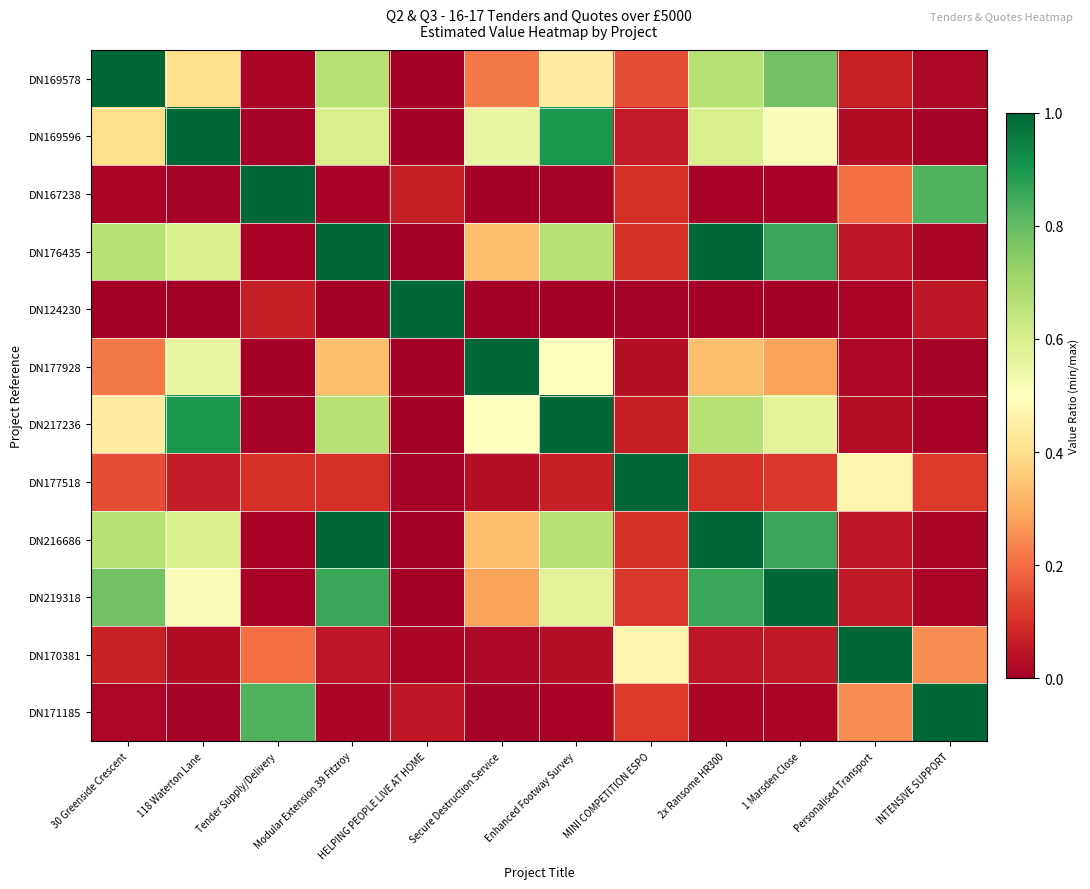

Reading left to right, transcribe all the data shown in this chart.

DN169578: 30 Greenside Crescent=1.0	118 Waterton Lane=0.4	Tender Supply/Delivery=0.0	Modular Extension 39 Fitzroy=0.7	HELPING PEOPLE LIVE AT HOME=0.0	Secure Destruction Service=0.2	Enhanced Footway Survey=0.4	MINI COMPETITION ESPO=0.2	2x Ransome HR300=0.7	1 Marsden Close=0.8	Personalised Transport=0.1	INTENSIVE SUPPORT=0.0
DN169596: 30 Greenside Crescent=0.4	118 Waterton Lane=1.0	Tender Supply/Delivery=0.0	Modular Extension 39 Fitzroy=0.6	HELPING PEOPLE LIVE AT HOME=0.0	Secure Destruction Service=0.6	Enhanced Footway Survey=0.9	MINI COMPETITION ESPO=0.1	2x Ransome HR300=0.6	1 Marsden Close=0.5	Personalised Transport=0.0	INTENSIVE SUPPORT=0.0
DN167238: 30 Greenside Crescent=0.0	118 Waterton Lane=0.0	Tender Supply/Delivery=1.0	Modular Extension 39 Fitzroy=0.0	HELPING PEOPLE LIVE AT HOME=0.1	Secure Destruction Service=0.0	Enhanced Footway Survey=0.0	MINI COMPETITION ESPO=0.1	2x Ransome HR300=0.0	1 Marsden Close=0.0	Personalised Transport=0.2	INTENSIVE SUPPORT=0.8
DN176435: 30 Greenside Crescent=0.7	118 Waterton Lane=0.6	Tender Supply/Delivery=0.0	Modular Extension 39 Fitzroy=1.0	HELPING PEOPLE LIVE AT HOME=0.0	Secure Destruction Service=0.3	Enhanced Footway Survey=0.7	MINI COMPETITION ESPO=0.1	2x Ransome HR300=1.0	1 Marsden Close=0.9	Personalised Transport=0.0	INTENSIVE SUPPORT=0.0
DN124230: 30 Greenside Crescent=0.0	118 Waterton Lane=0.0	Tender Supply/Delivery=0.1	Modular Extension 39 Fitzroy=0.0	HELPING PEOPLE LIVE AT HOME=1.0	Secure Destruction Service=0.0	Enhanced Footway Survey=0.0	MINI COMPETITION ESPO=0.0	2x Ransome HR300=0.0	1 Marsden Close=0.0	Personalised Transport=0.0	INTENSIVE SUPPORT=0.1
DN177928: 30 Greenside Crescent=0.2	118 Waterton Lane=0.6	Tender Supply/Delivery=0.0	Modular Extension 39 Fitzroy=0.3	HELPING PEOPLE LIVE AT HOME=0.0	Secure Destruction Service=1.0	Enhanced Footway Survey=0.5	MINI COMPETITION ESPO=0.0	2x Ransome HR300=0.3	1 Marsden Close=0.3	Personalised Transport=0.0	INTENSIVE SUPPORT=0.0
DN217236: 30 Greenside Crescent=0.4	118 Waterton Lane=0.9	Tender Supply/Delivery=0.0	Modular Extension 39 Fitzroy=0.7	HELPING PEOPLE LIVE AT HOME=0.0	Secure Destruction Service=0.5	Enhanced Footway Survey=1.0	MINI COMPETITION ESPO=0.1	2x Ransome HR300=0.7	1 Marsden Close=0.6	Personalised Transport=0.0	INTENSIVE SUPPORT=0.0
DN177518: 30 Greenside Crescent=0.2	118 Waterton Lane=0.1	Tender Supply/Delivery=0.1	Modular Extension 39 Fitzroy=0.1	HELPING PEOPLE LIVE AT HOME=0.0	Secure Destruction Service=0.0	Enhanced Footway Survey=0.1	MINI COMPETITION ESPO=1.0	2x Ransome HR300=0.1	1 Marsden Close=0.1	Personalised Transport=0.5	INTENSIVE SUPPORT=0.1
DN216686: 30 Greenside Crescent=0.7	118 Waterton Lane=0.6	Tender Supply/Delivery=0.0	Modular Extension 39 Fitzroy=1.0	HELPING PEOPLE LIVE AT HOME=0.0	Secure Destruction Service=0.3	Enhanced Footway Survey=0.7	MINI COMPETITION ESPO=0.1	2x Ransome HR300=1.0	1 Marsden Close=0.9	Personalised Transport=0.0	INTENSIVE SUPPORT=0.0
DN219318: 30 Greenside Crescent=0.8	118 Waterton Lane=0.5	Tender Supply/Delivery=0.0	Modular Extension 39 Fitzroy=0.9	HELPING PEOPLE LIVE AT HOME=0.0	Secure Destruction Service=0.3	Enhanced Footway Survey=0.6	MINI COMPETITION ESPO=0.1	2x Ransome HR300=0.9	1 Marsden Close=1.0	Personalised Transport=0.1	INTENSIVE SUPPORT=0.0
DN170381: 30 Greenside Crescent=0.1	118 Waterton Lane=0.0	Tender Supply/Delivery=0.2	Modular Extension 39 Fitzroy=0.0	HELPING PEOPLE LIVE AT HOME=0.0	Secure Destruction Service=0.0	Enhanced Footway Survey=0.0	MINI COMPETITION ESPO=0.5	2x Ransome HR300=0.0	1 Marsden Close=0.1	Personalised Transport=1.0	INTENSIVE SUPPORT=0.3
DN171185: 30 Greenside Crescent=0.0	118 Waterton Lane=0.0	Tender Supply/Delivery=0.8	Modular Extension 39 Fitzroy=0.0	HELPING PEOPLE LIVE AT HOME=0.1	Secure Destruction Service=0.0	Enhanced Footway Survey=0.0	MINI COMPETITION ESPO=0.1	2x Ransome HR300=0.0	1 Marsden Close=0.0	Personalised Transport=0.3	INTENSIVE SUPPORT=1.0